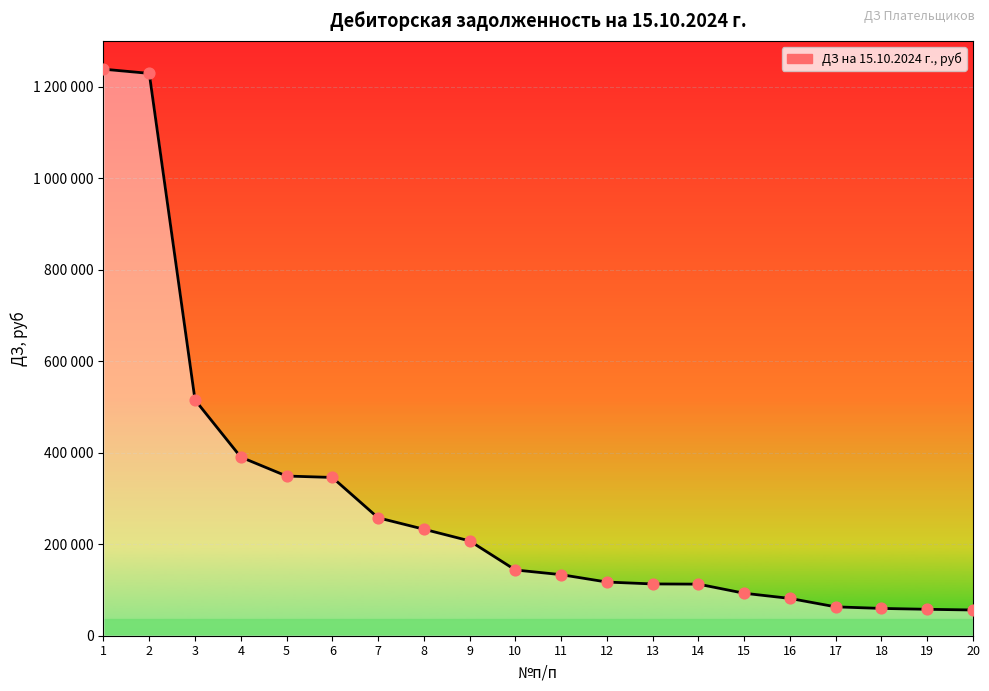

What is the change in value from 12 to 15?

-24486.9